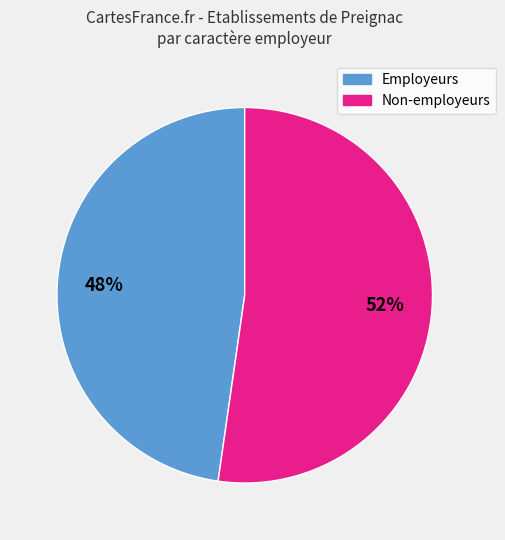

Is there a majority slice in this chart?

Yes